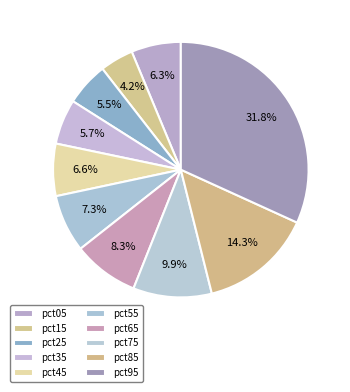

How many slices are in this pie chart?

10